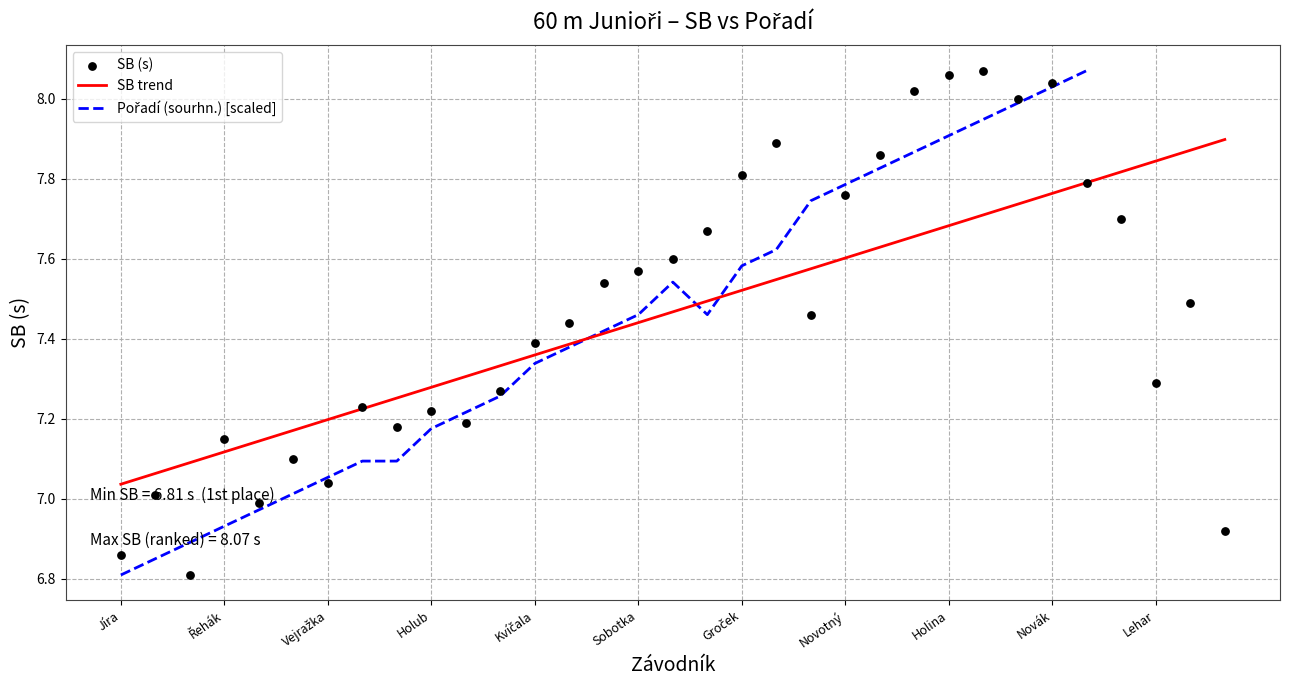

What is the change in value from Kašpar to Novák?

+0.6